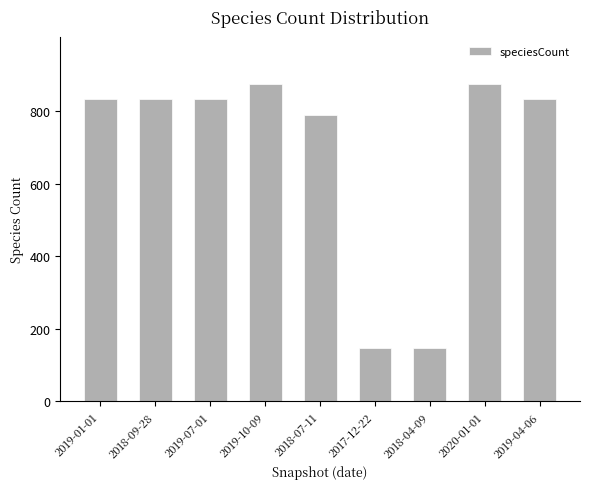

What is the value of the 4th bar from the left?

874